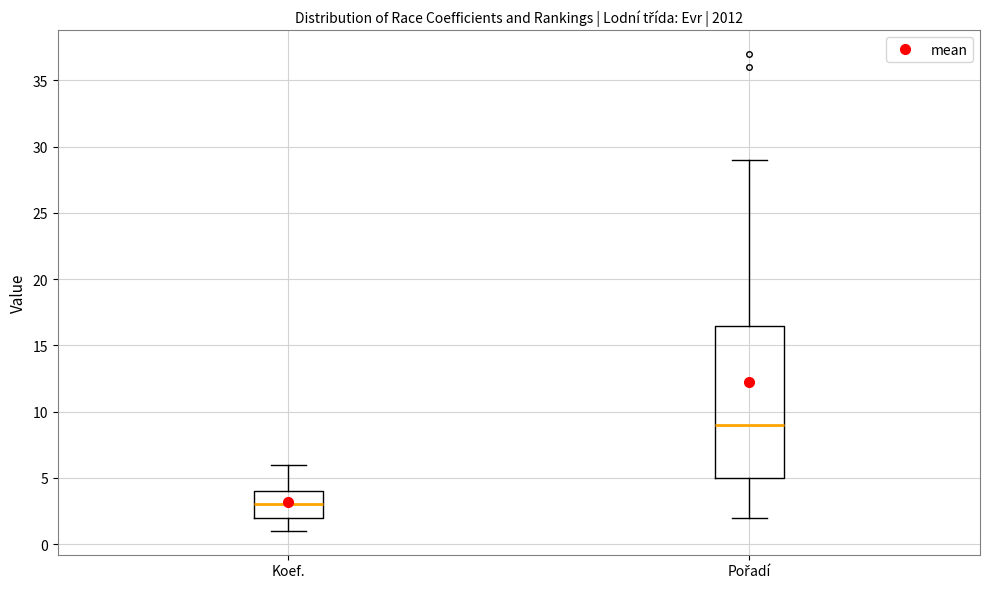

Where does the lower whisker of the box for Pořadí end on the y-axis? The values are not printed on the chart, so give them approximately, as read against the axis.

2.0